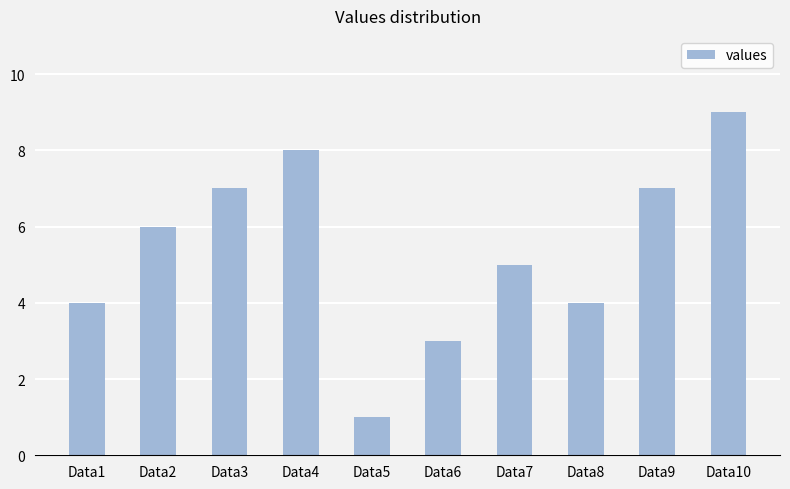

What is the change in value from Data2 to Data10?

+3